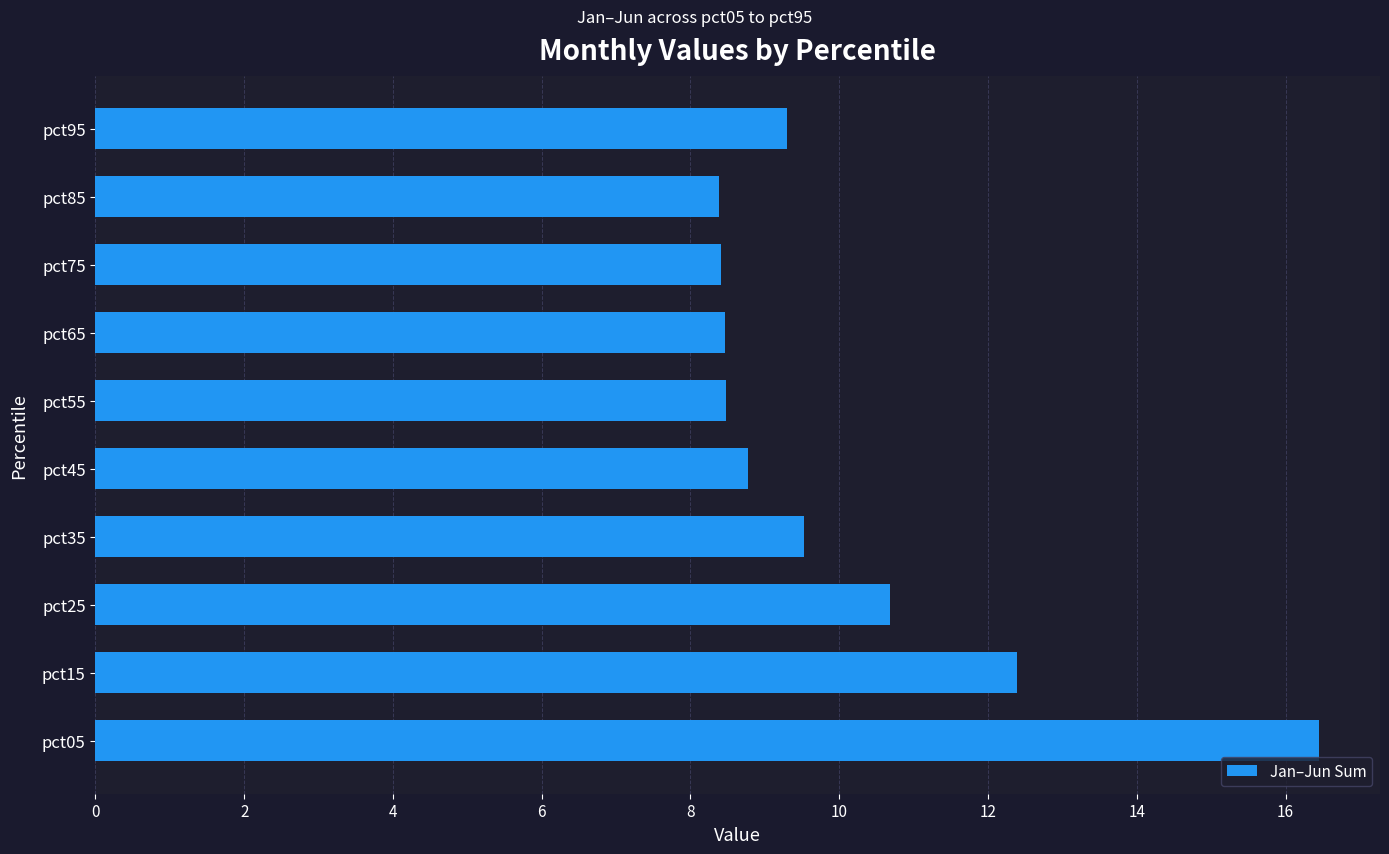

How many distinct data groups are displayed?

1